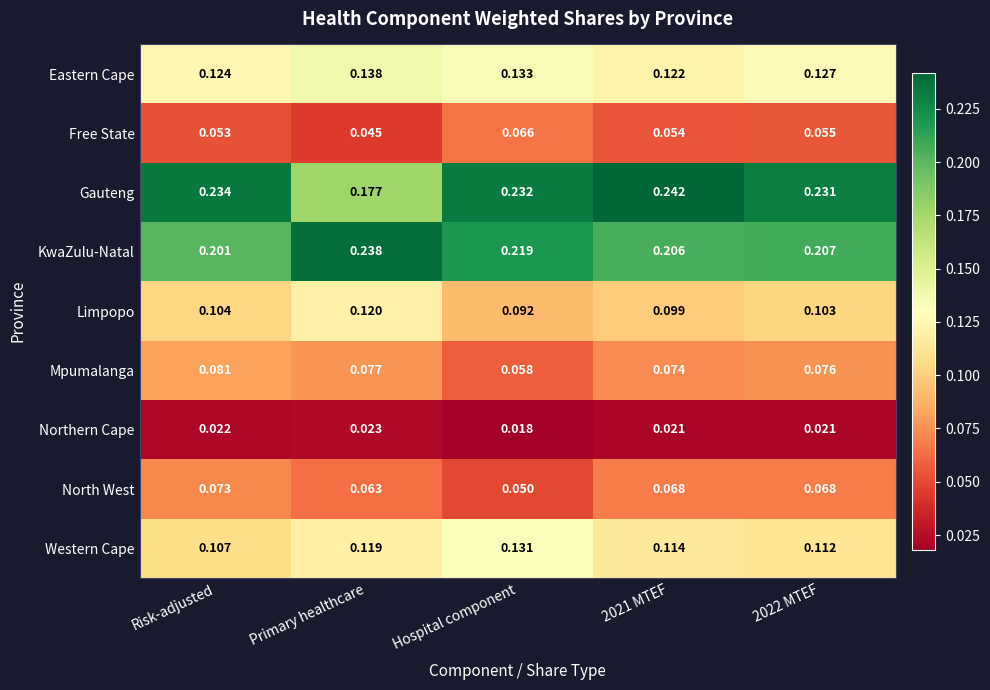

At which label does KwaZulu-Natal reach its minimum?

Risk-adjusted